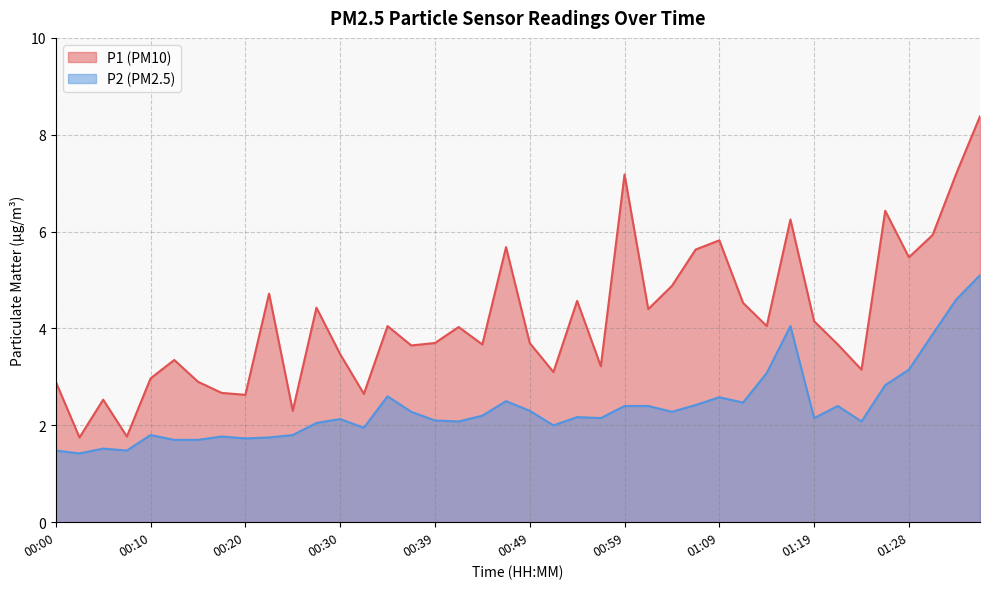

What is the difference between the P2 values at 01:16 and 00:25?

2.2